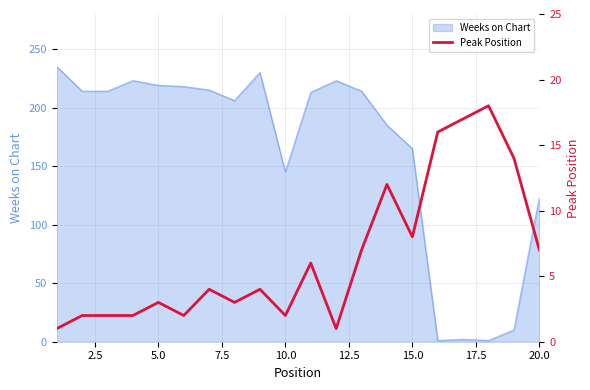

What is the maximum value for Weeks on Chart?

235